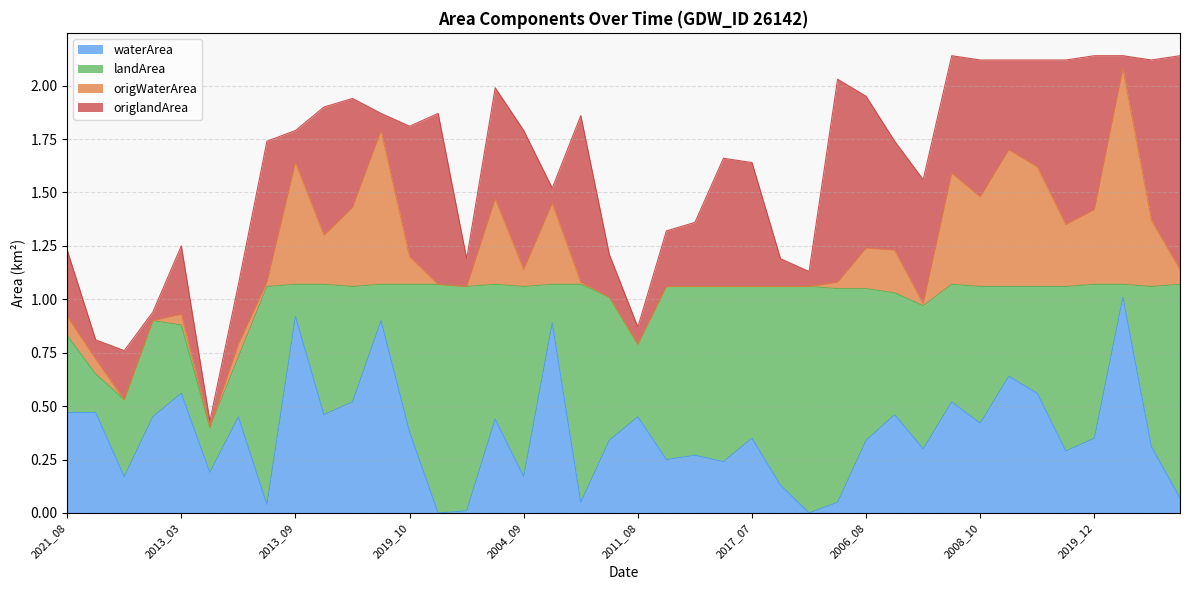

Does the chart display data point markers on the line(s)?

No